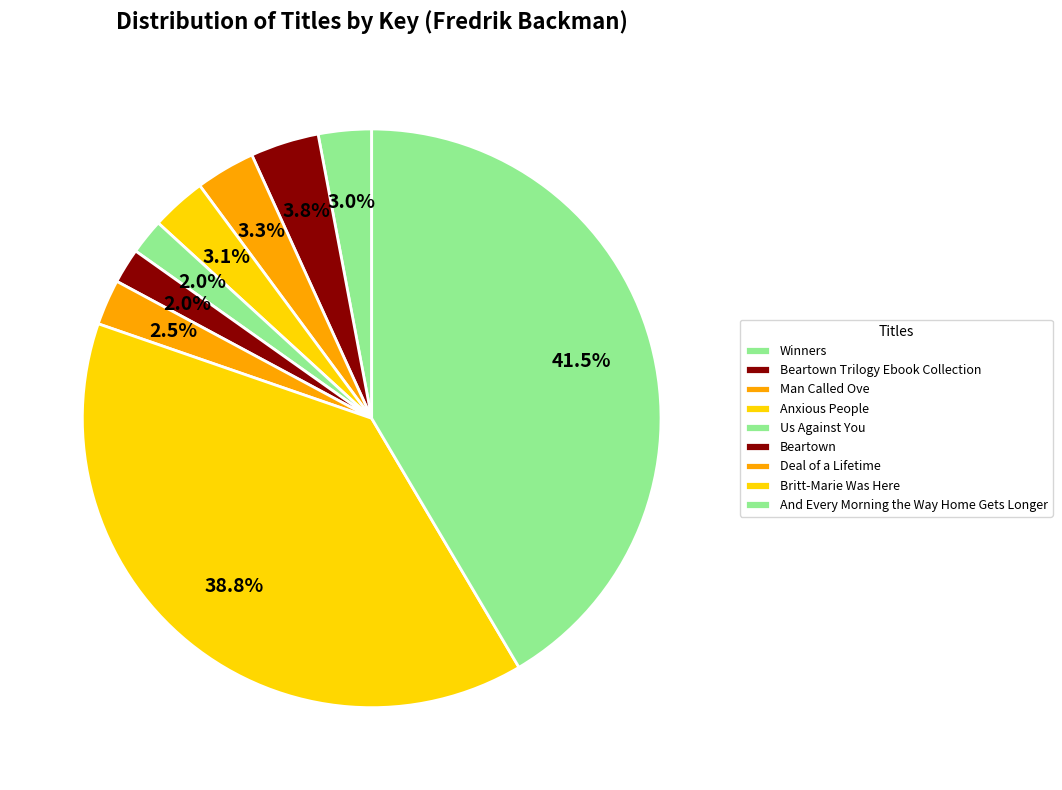

Rank the categories by value from lowest to highest.

Beartown, Us Against You, Deal of a Lifetime, Winners, Anxious People, Man Called Ove, Beartown Trilogy Ebook Collection, Britt-Marie Was Here, And Every Morning the Way Home Gets Longer